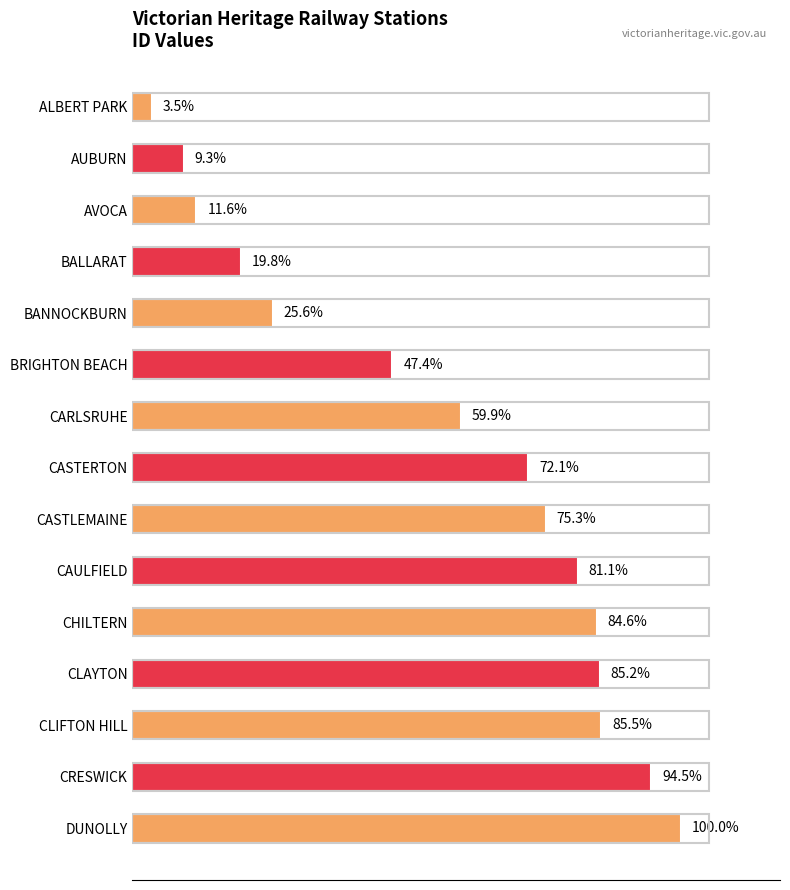

Does the chart contain stacked bars?

No